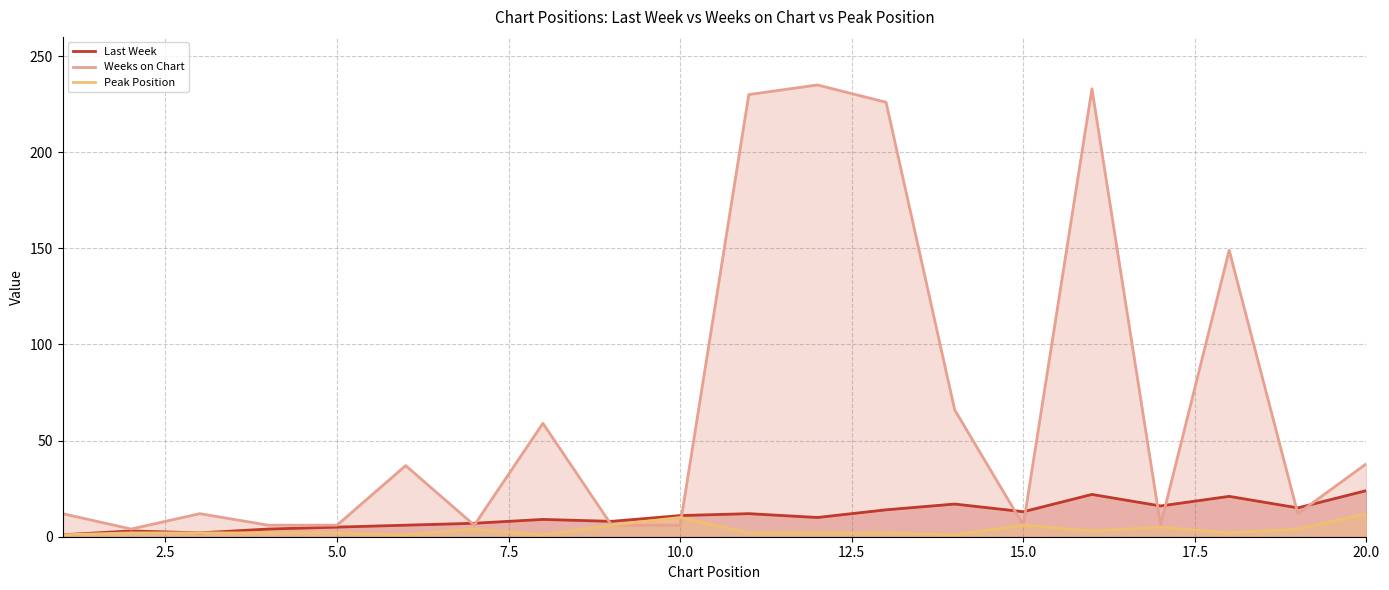

What is the spread (max minus min) of values at 20.0?

26